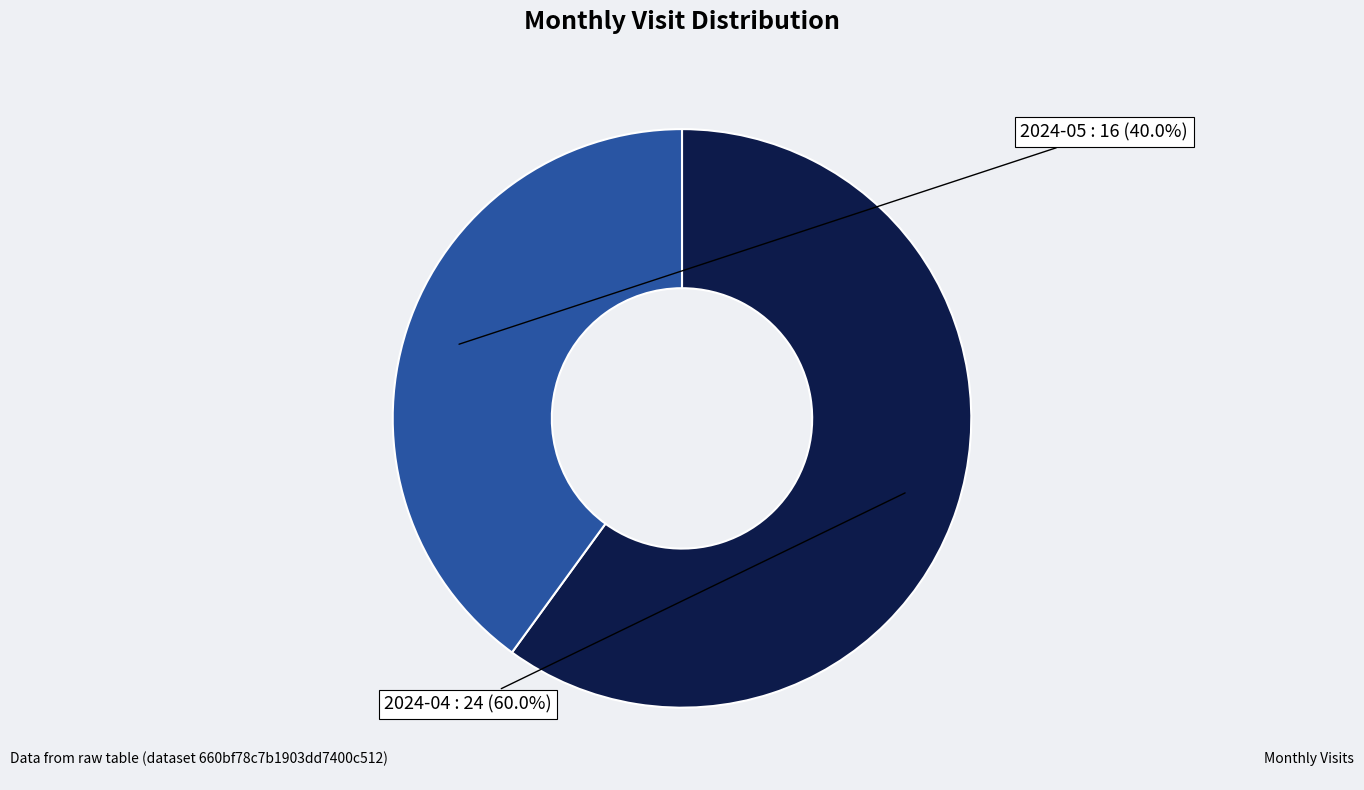

To the nearest percent, what portion does 2024-04 represent?

60%